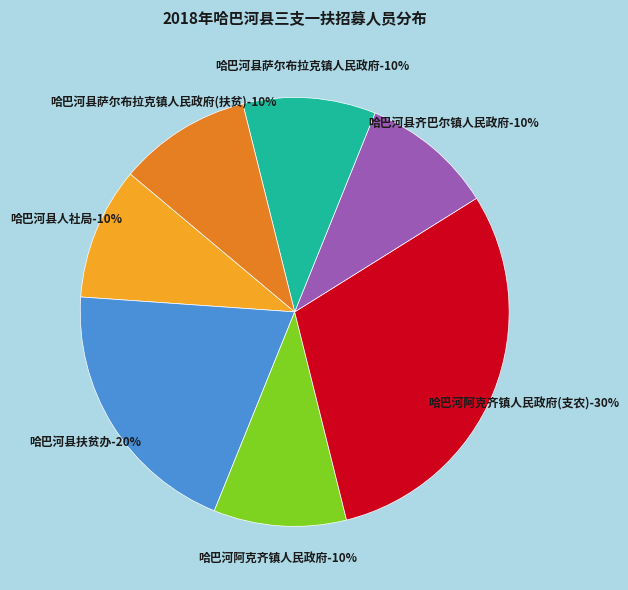

What is the total percentage of 哈巴河县齐巴尔镇人民政府 and 哈巴河阿克齐镇人民政府?

20.0%